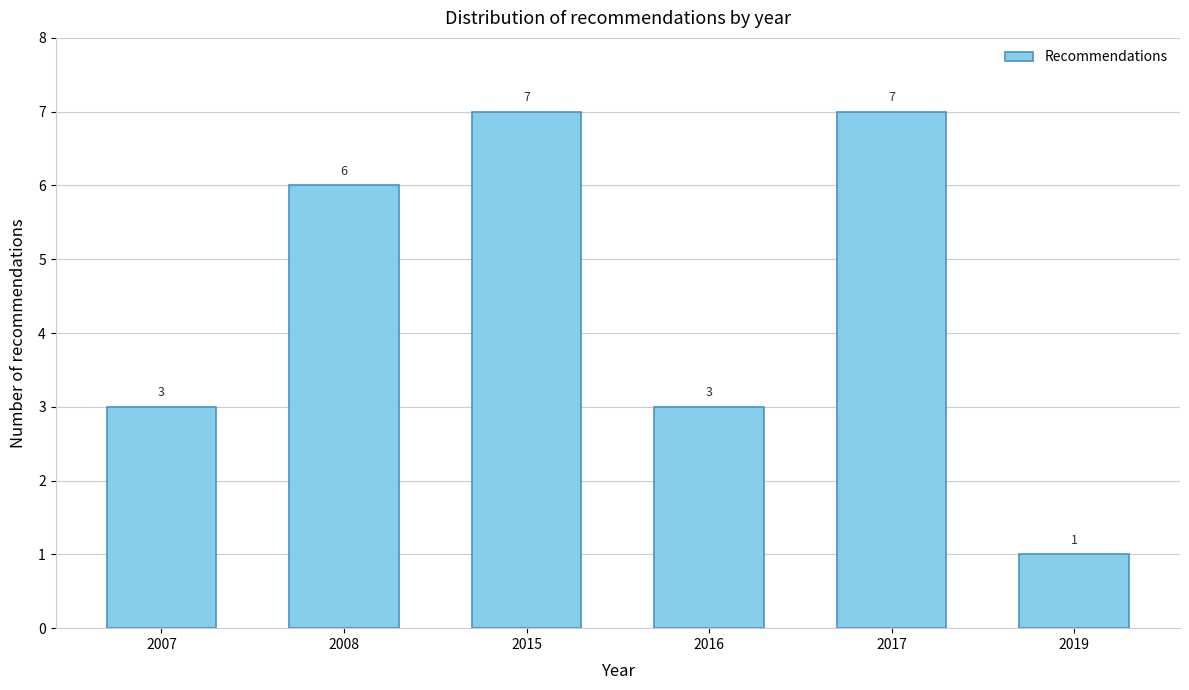

Reading right to left, list all the values displayed in this chart.

1	7	3	7	6	3